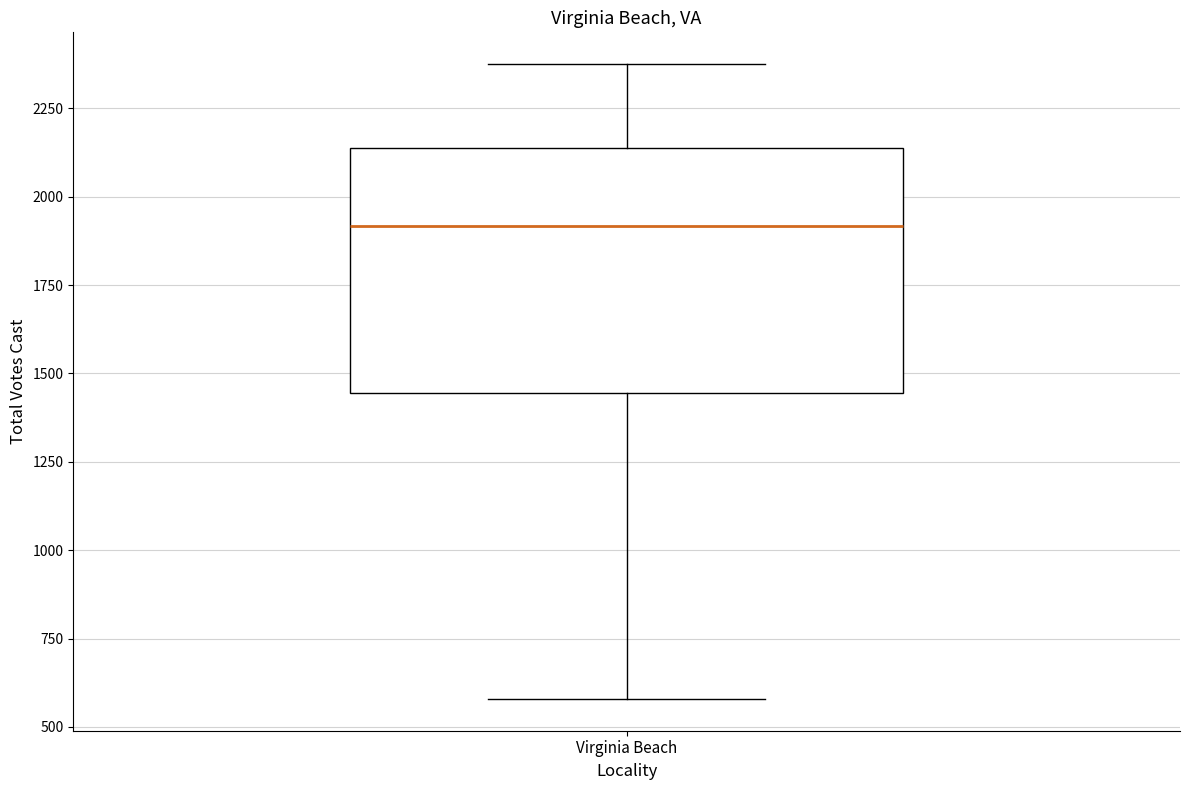

Where does the lower whisker of the box for Virginia Beach end on the y-axis? The values are not printed on the chart, so give them approximately, as read against the axis.

600